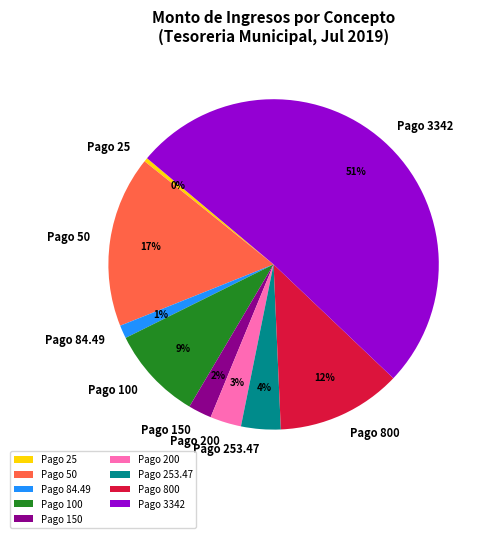

Which slice represents more than half of the pie?

Pago 3342